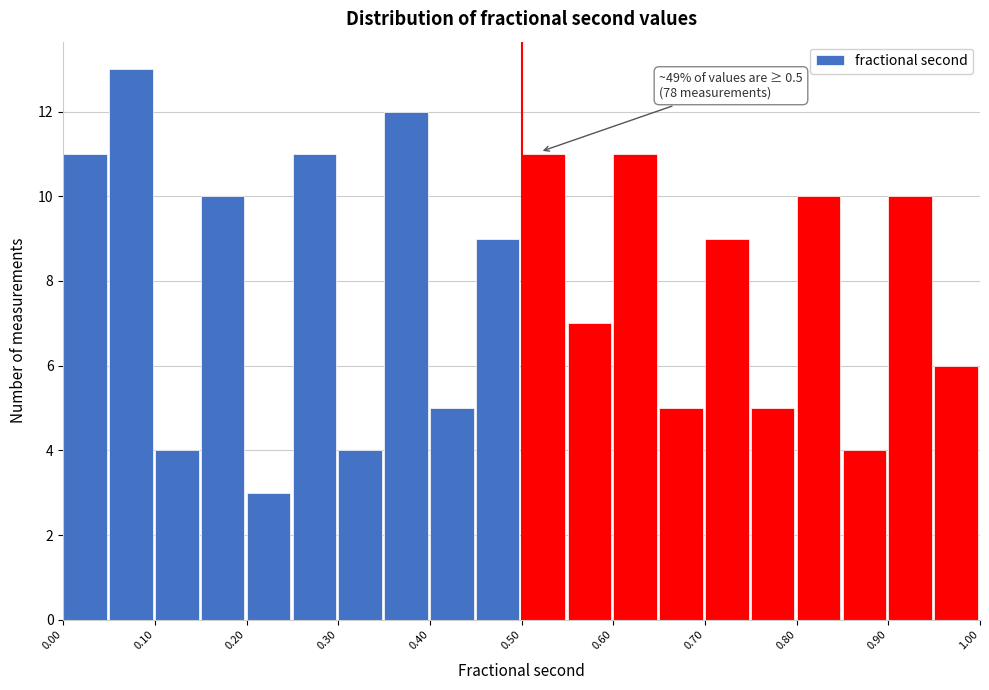

Which range on the x-axis has the tallest bar?

0.05 to 0.10